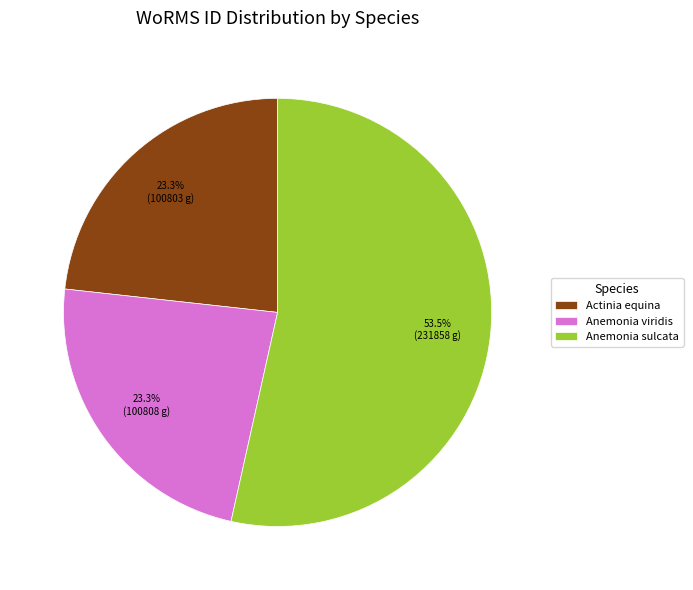

How many segments does this pie chart have?

3